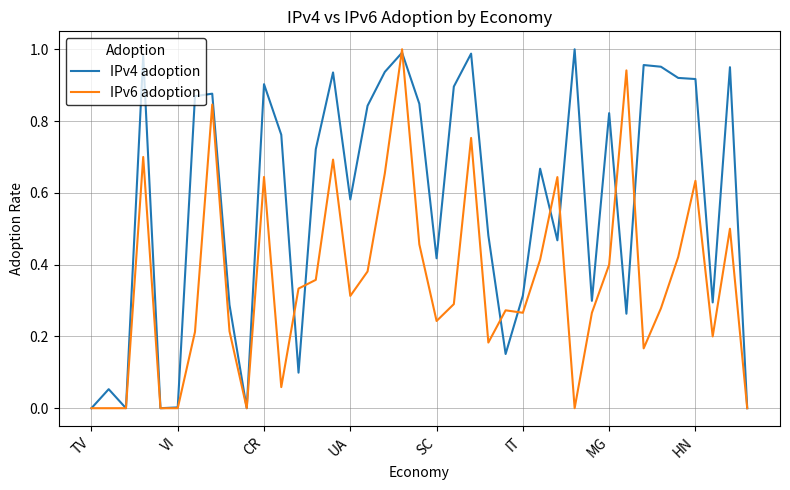

What are all the series names shown in the legend?

IPv4 adoption, IPv6 adoption